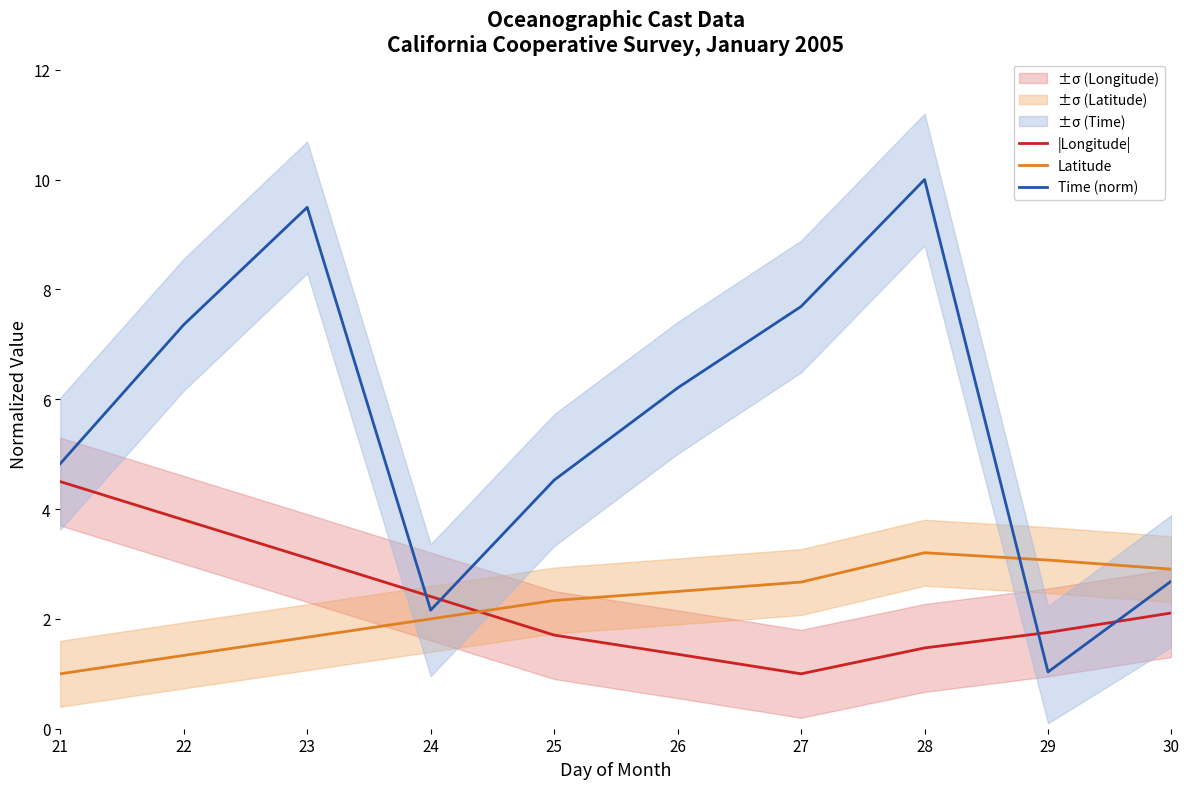

List the series in order of their peak value, lowest first.

Latitude, |Longitude|, Time (norm)